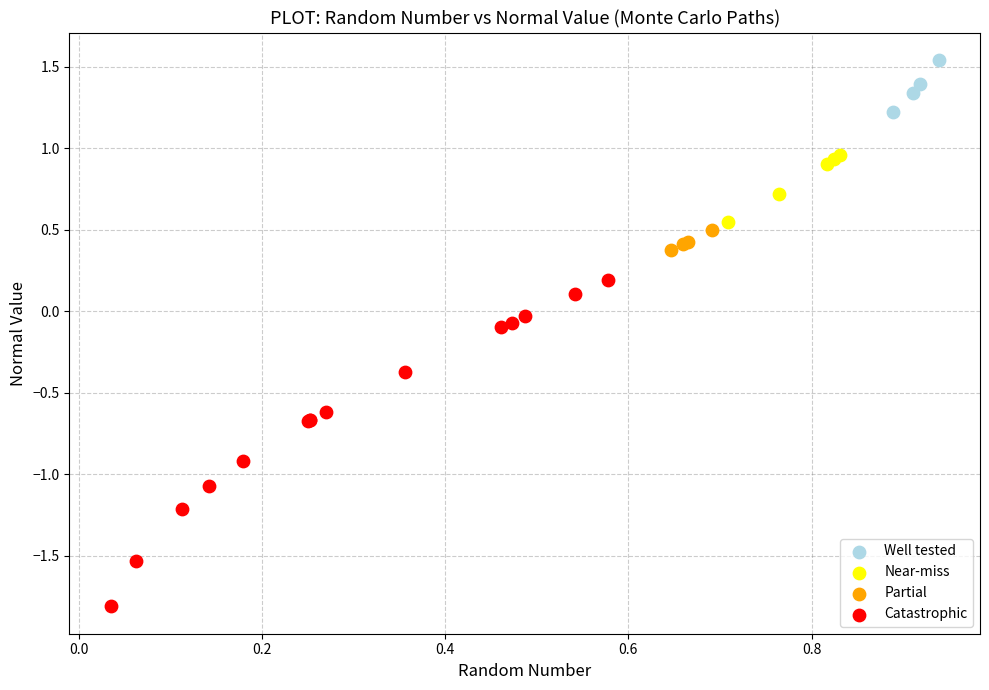

Which series has the widest spread of Y values?

Catastrophic